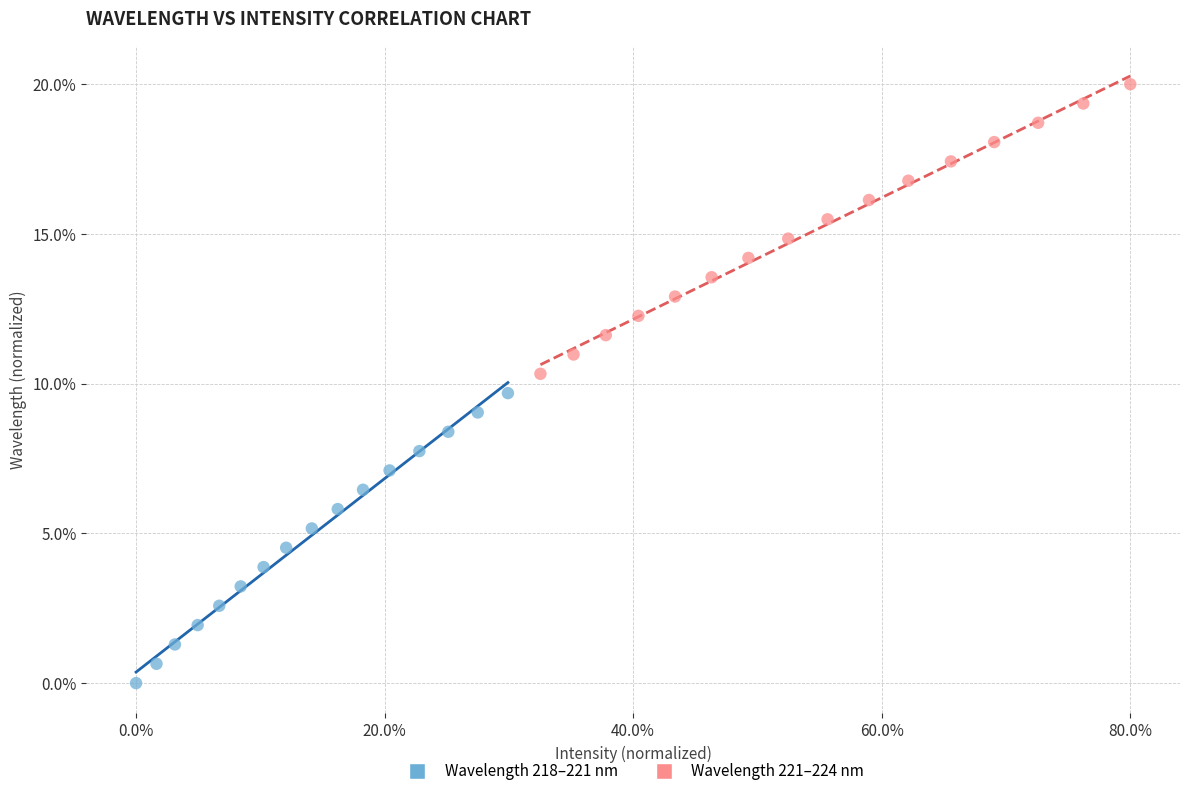

Which series has the largest Y range (max minus min)?

Wavelength 218–221 nm